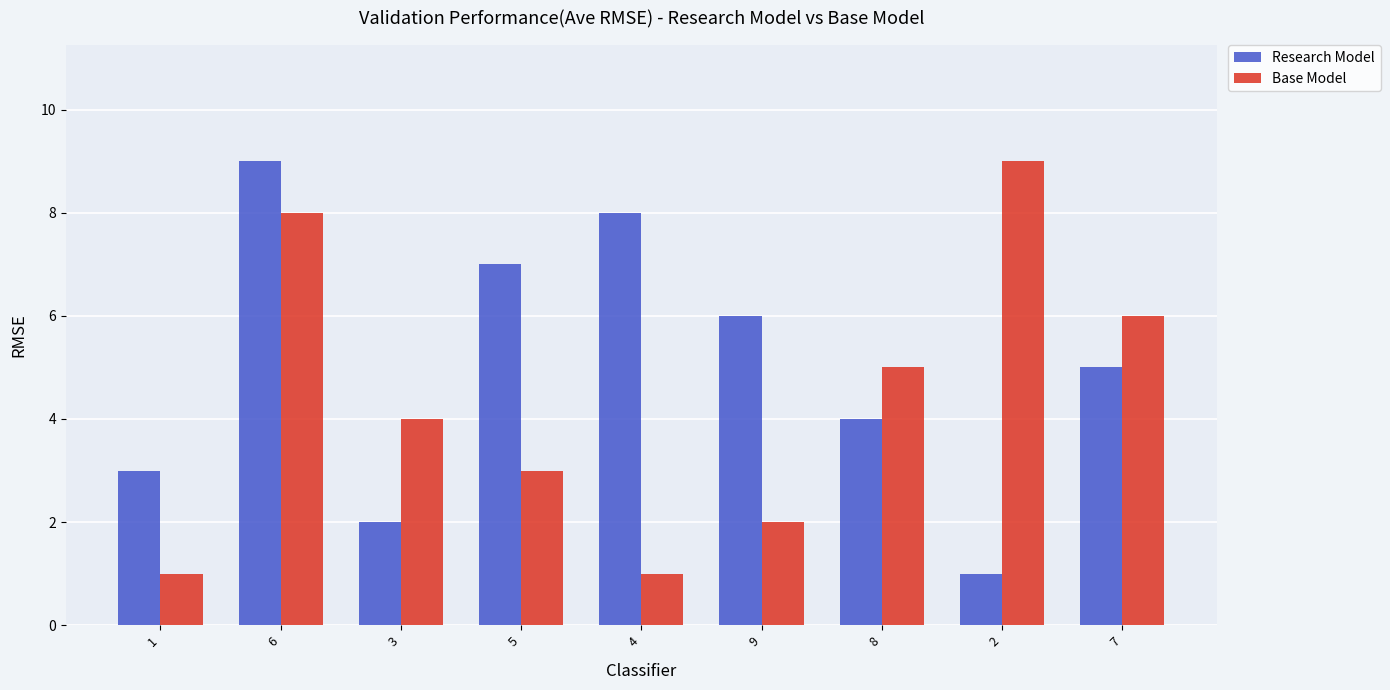

What value does the Research Model series have at 2?

1